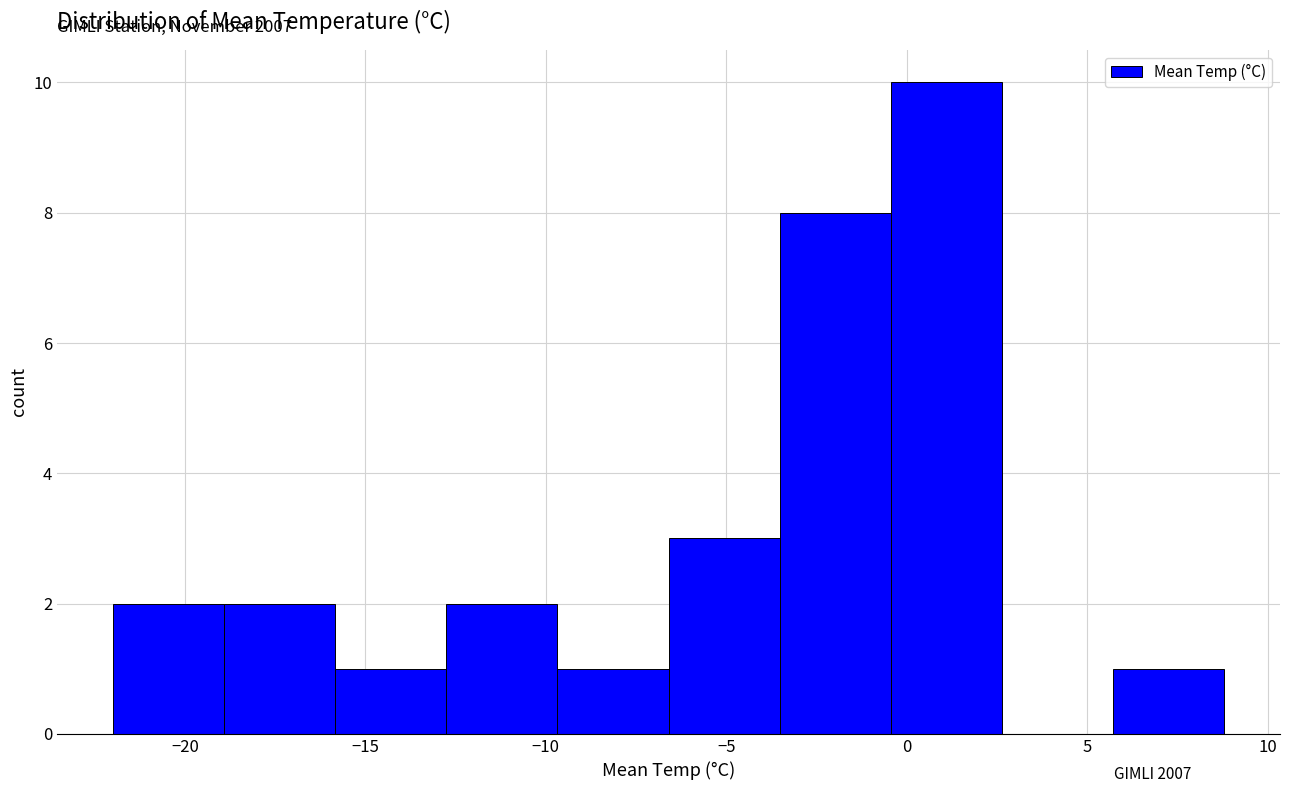

Which range on the x-axis has the tallest bar?

-0.5 to 2.5